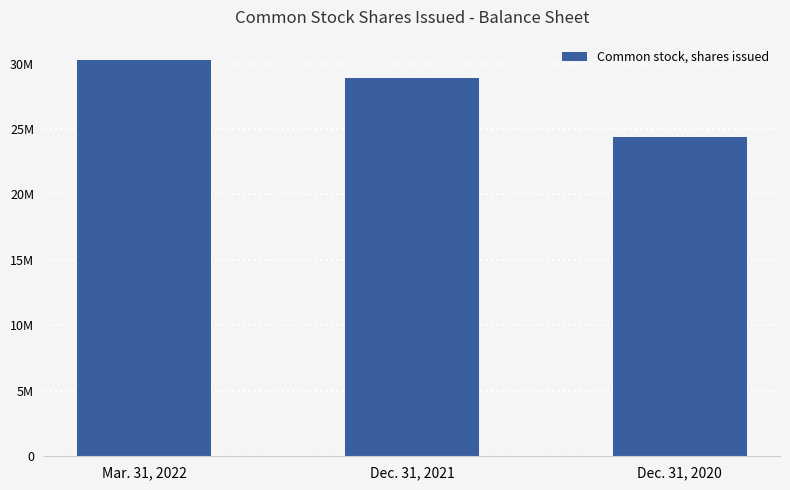

At which category does the chart reach its peak across all series?

Mar. 31, 2022